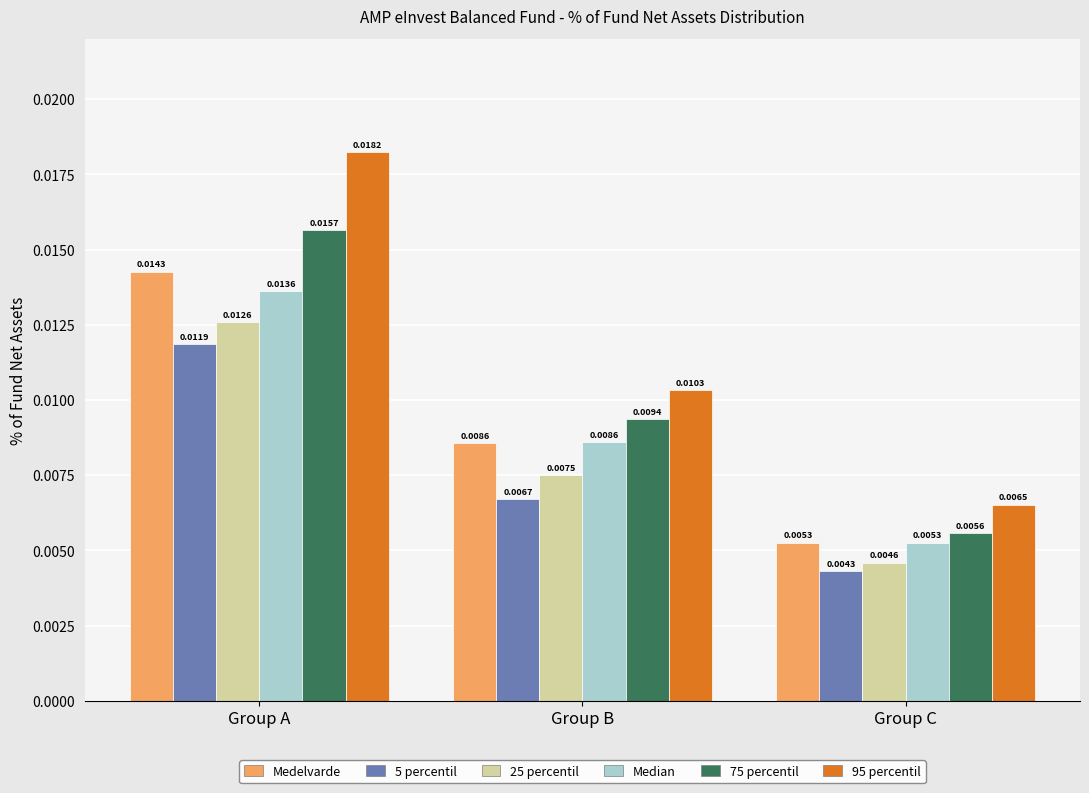

Which series has the widest spread of values?

95 percentil